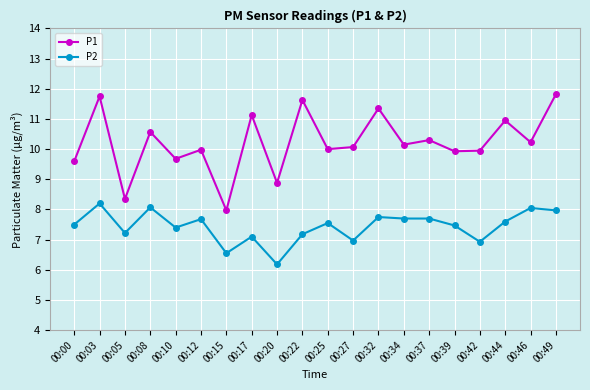

True or false: P2 and P1 cross at least once.

False